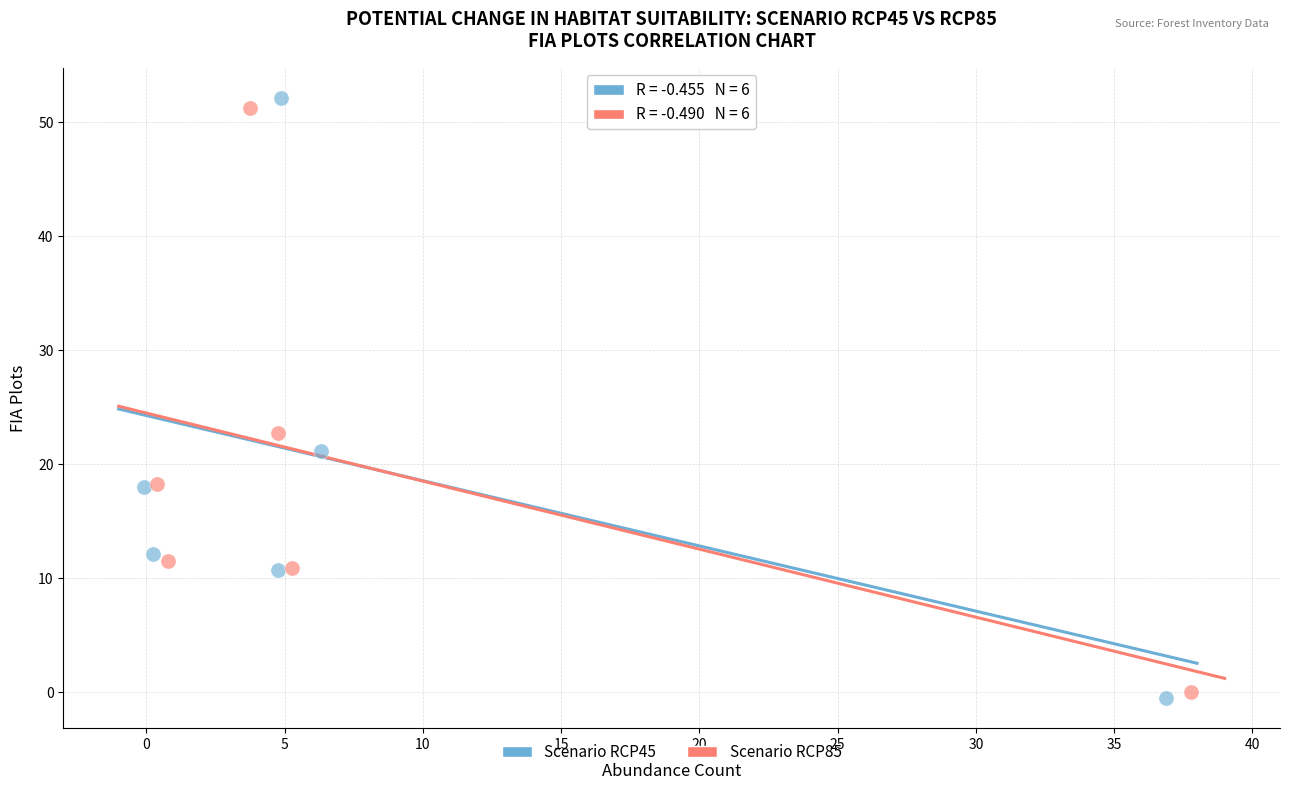

Which series has the largest Y range (max minus min)?

Scenario RCP45